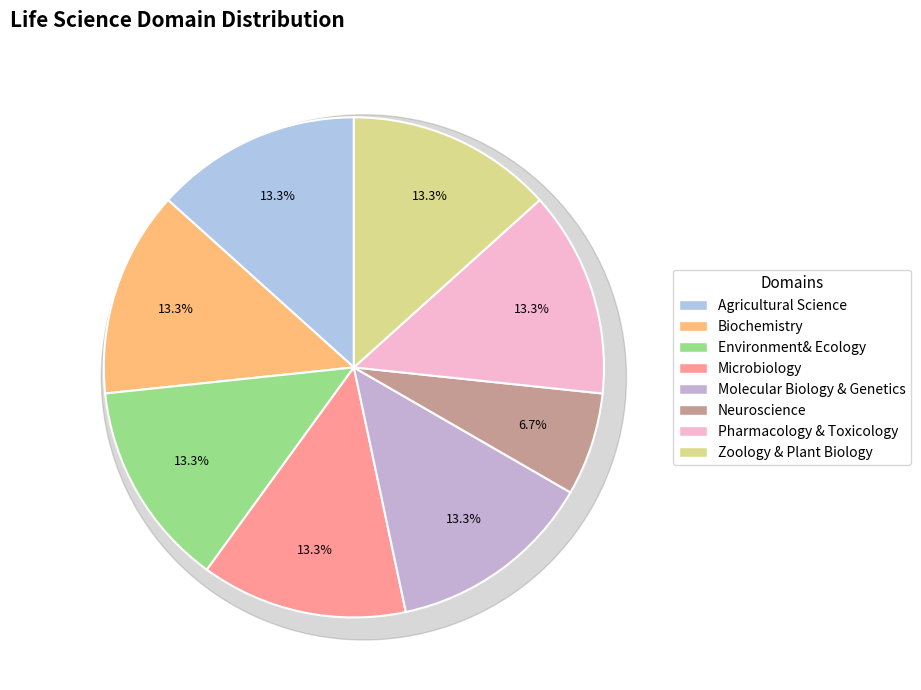

The Molecular Biology & Genetics slice represents 1% of the pie. True or false?

False